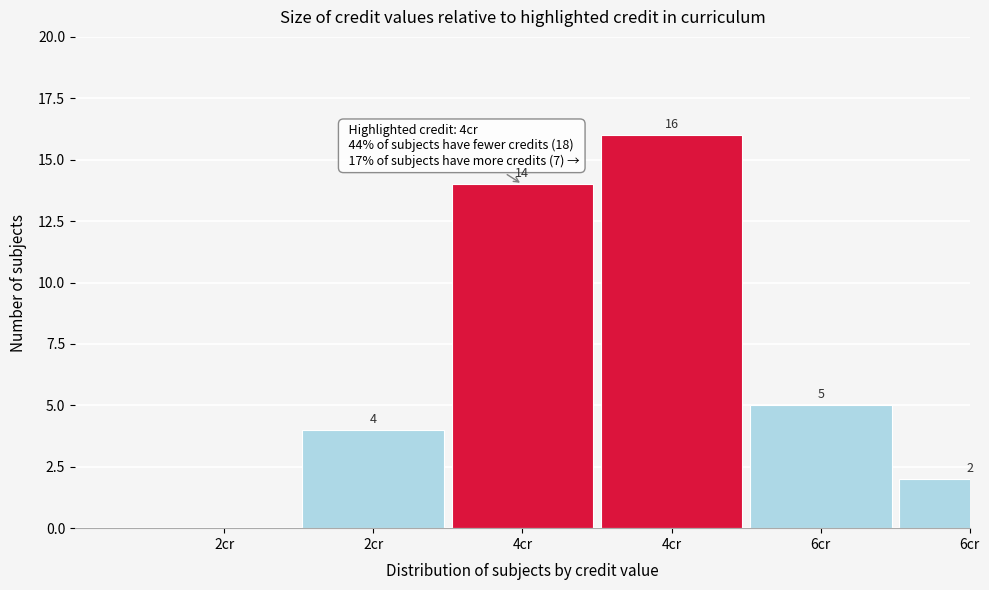

How many distinct data groups are displayed?

1